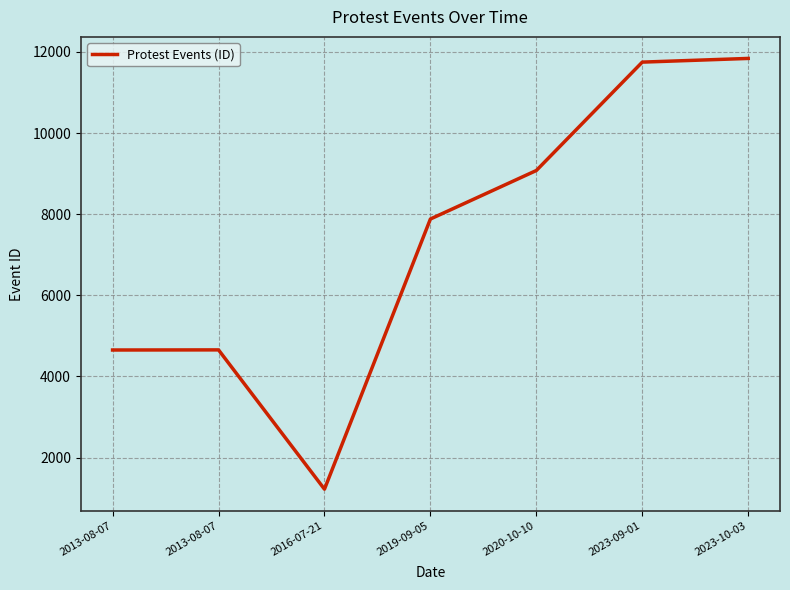

How many lines are shown in the chart?

1